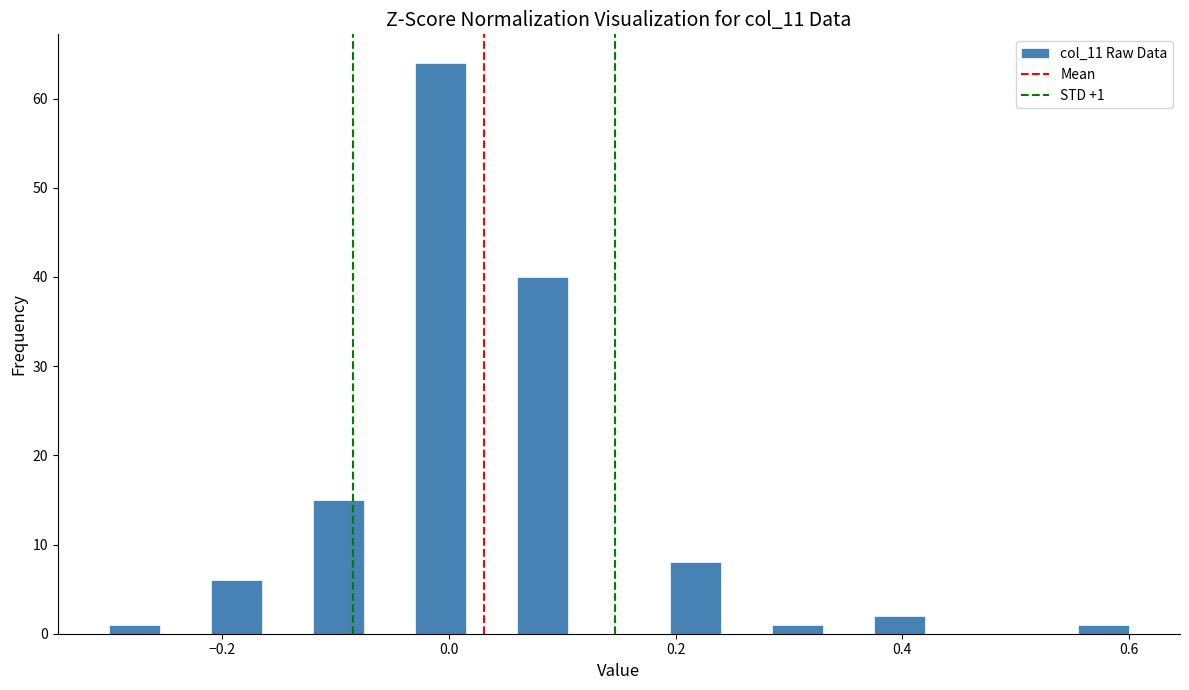

Read against the x-axis, roughly where is the centre of the tallest bar?

0.00